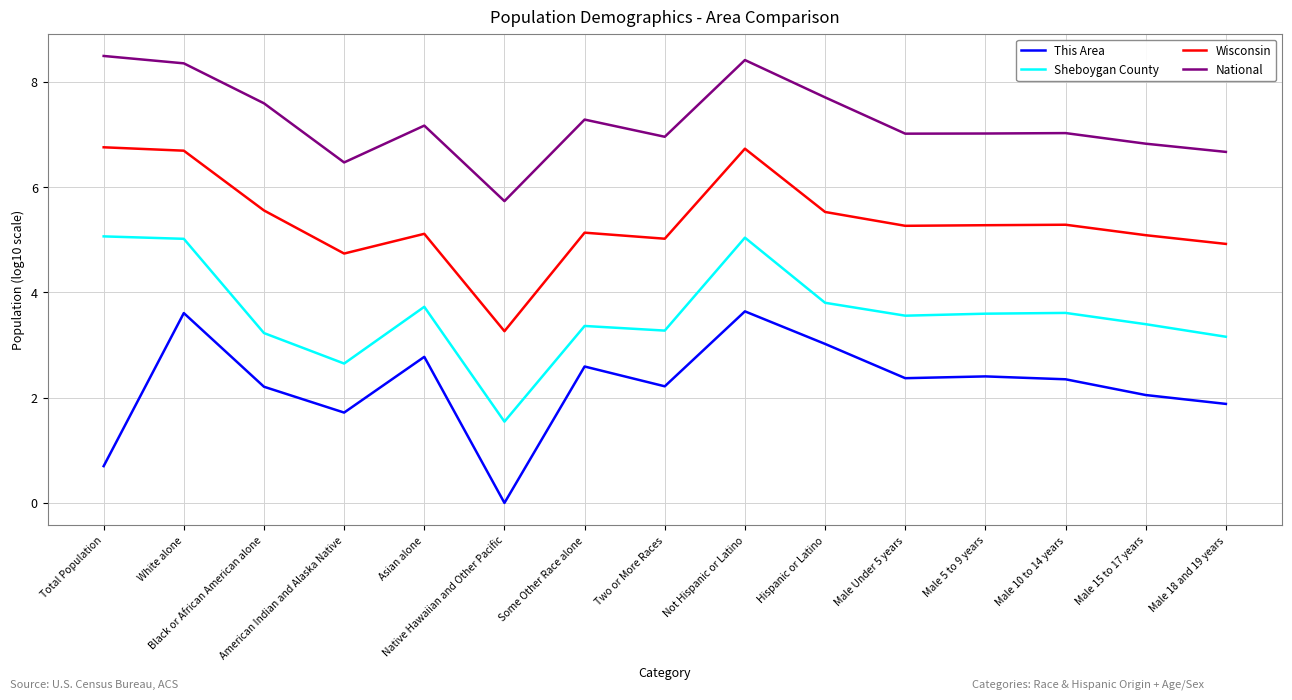

Where is the first local minimum for Wisconsin?

American Indian and Alaska Native